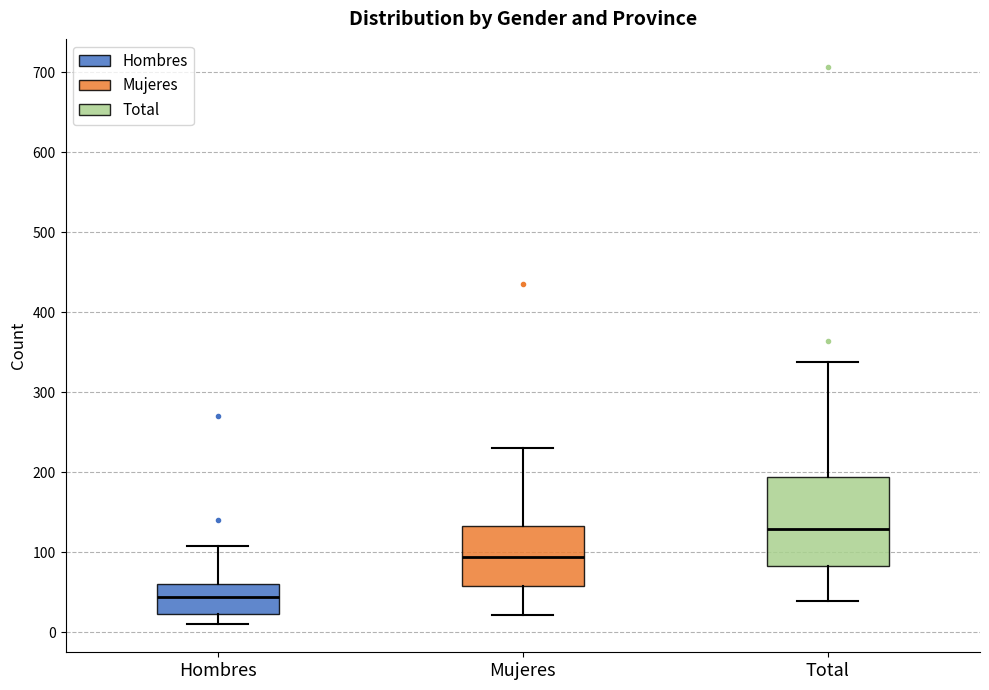

Which box has the highest median line?

Total